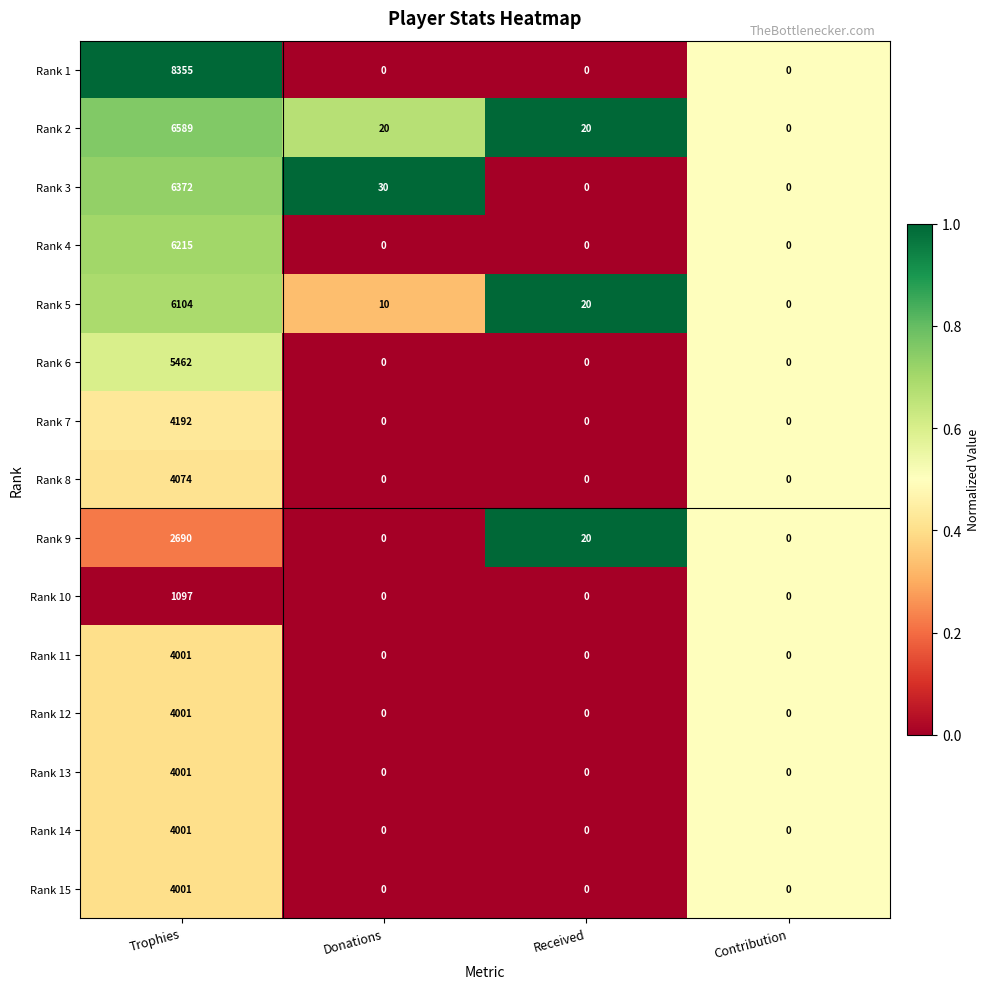

Between Donations and Received, which series saw the biggest shift?

Rank 3